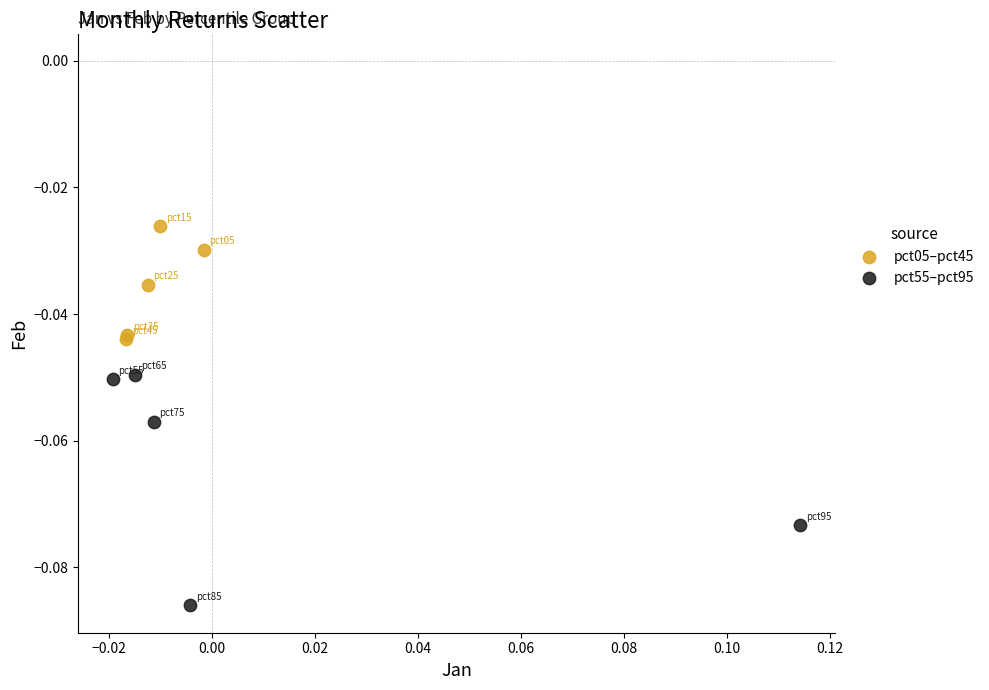

Which series has the largest Y range (max minus min)?

pct55–pct95